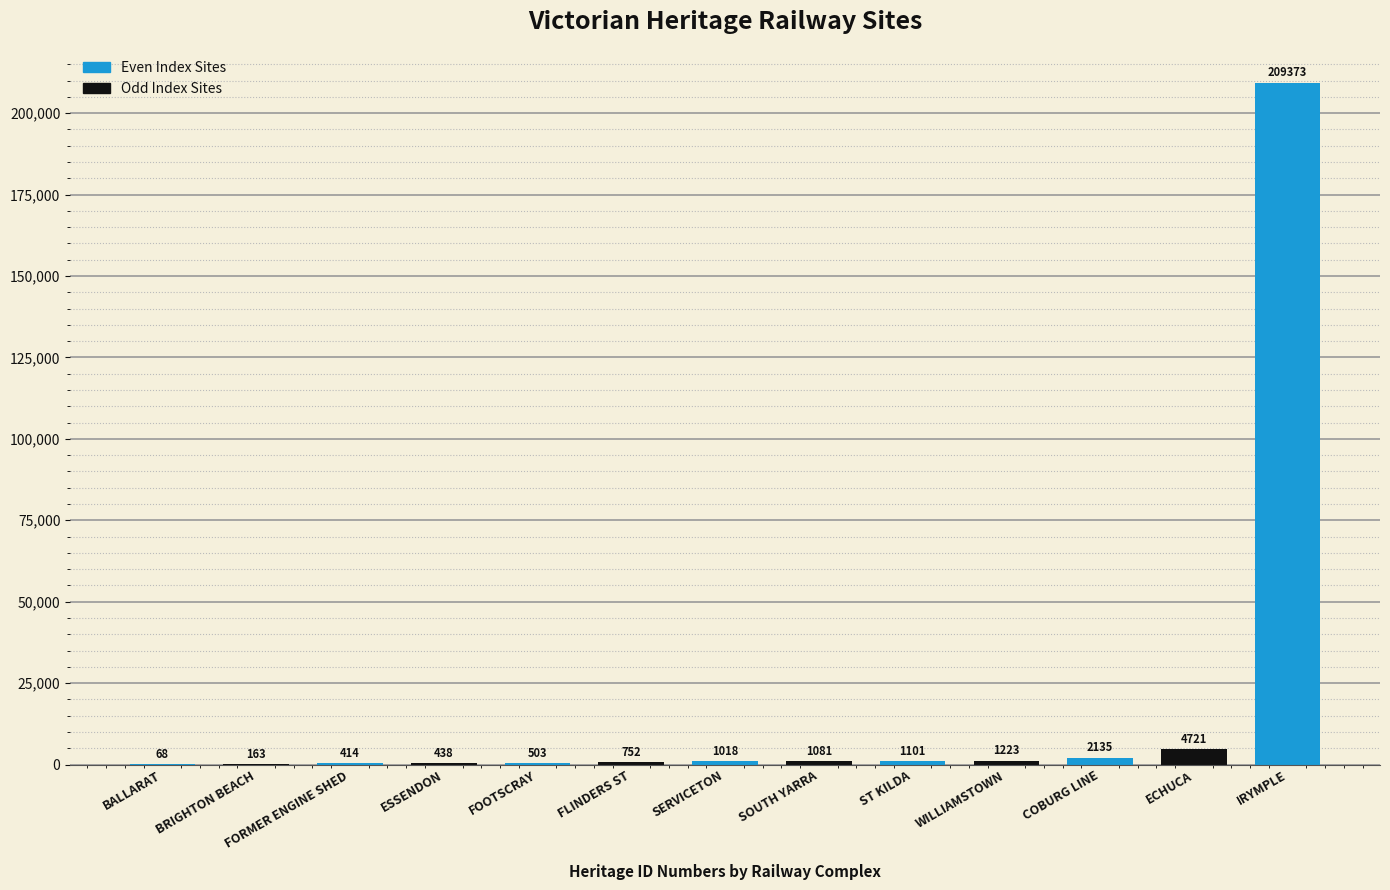

At which category does the chart reach its peak across all series?

IRYMPLE